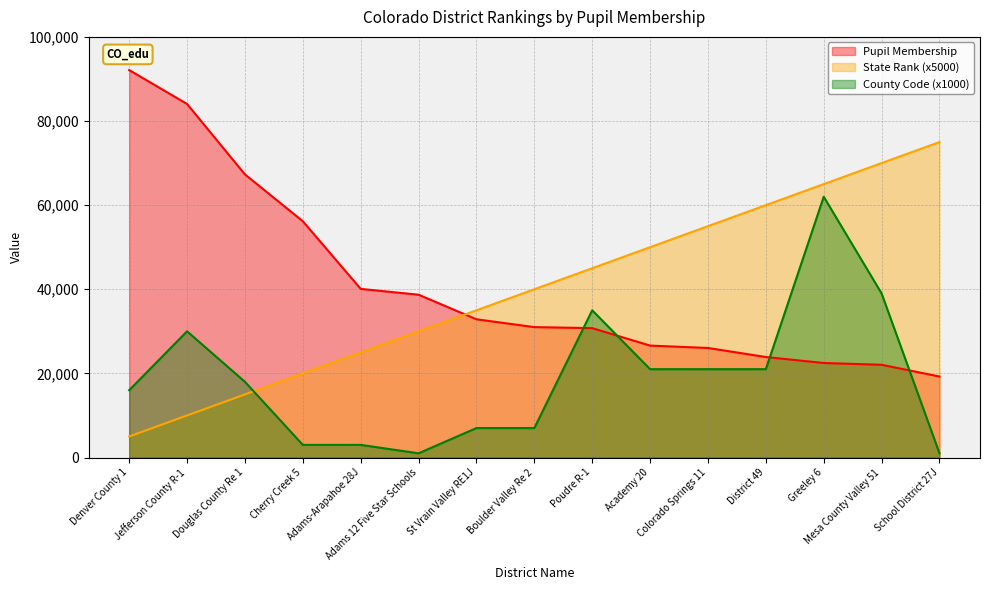

How many data points in State Rank are above 40000?

7